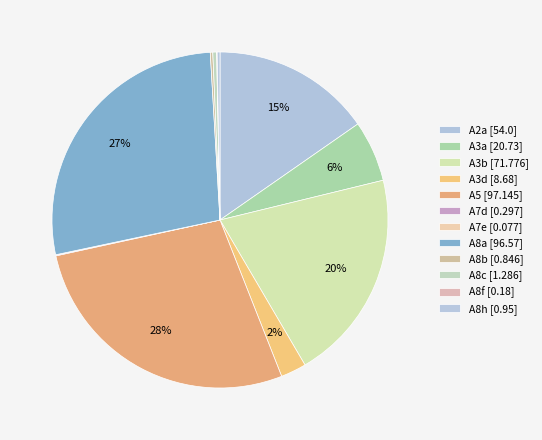

True or false: A3d accounts for 2% of the total.

True